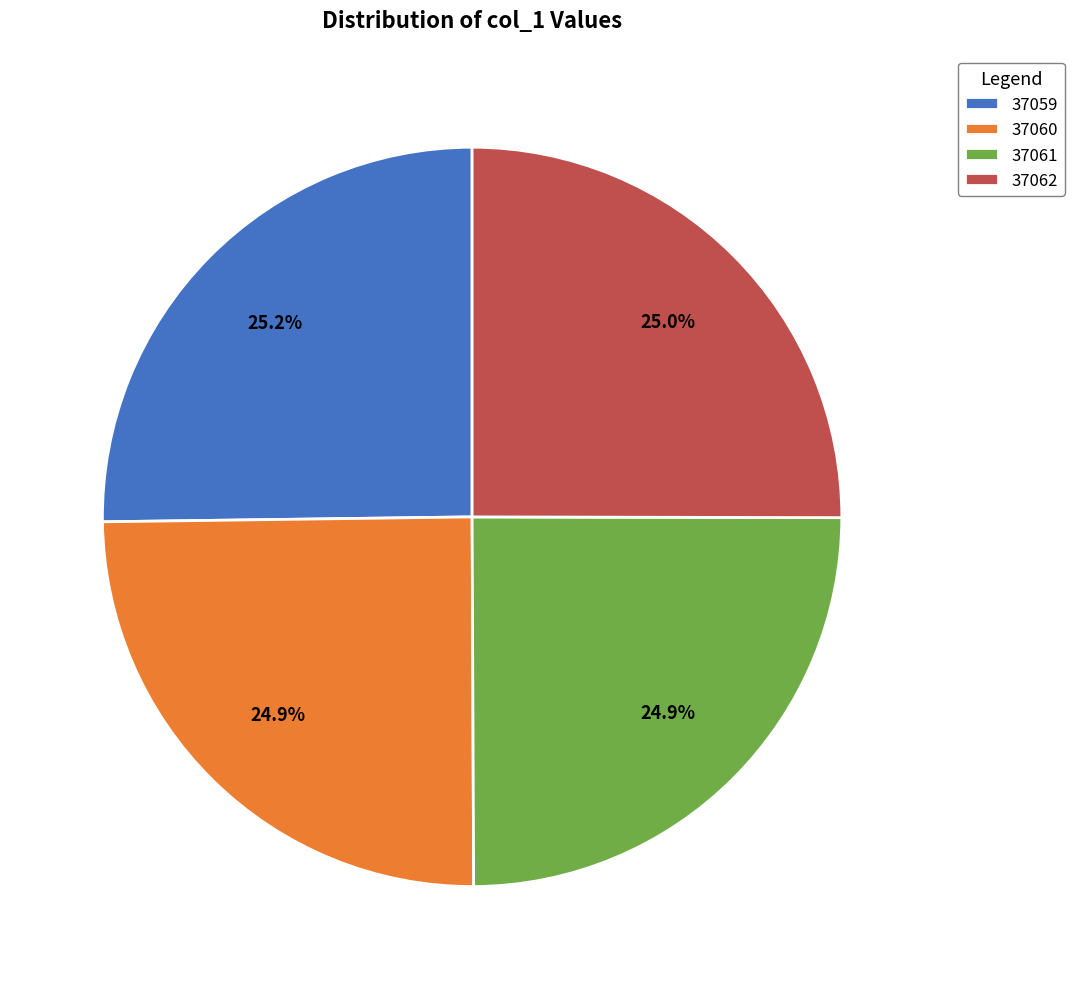

Combined, what portion of the pie is 37059 and 37060?

50.1%